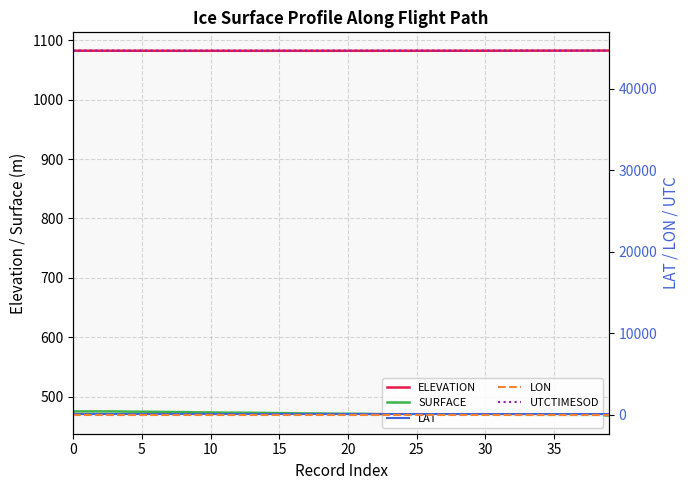

At which label does UTCTIMESOD first exceed 44686?

19